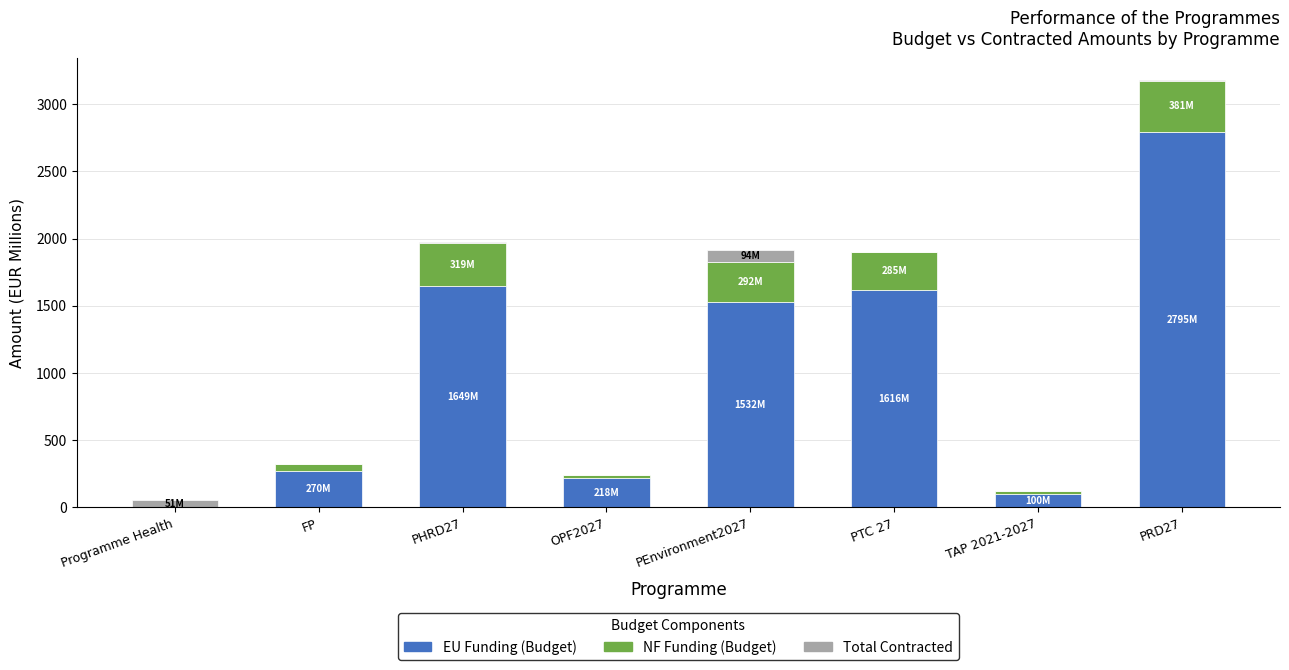

Reading left to right, transcribe the values for EU Funding (Budget).

Programme Health=1.0	FP=270.3	PHRD27=1648.9	OPF2027=217.9	PEnvironment2027=1531.6	PTC 27=1616.0	TAP 2021-2027=100.3	PRD27=2794.5